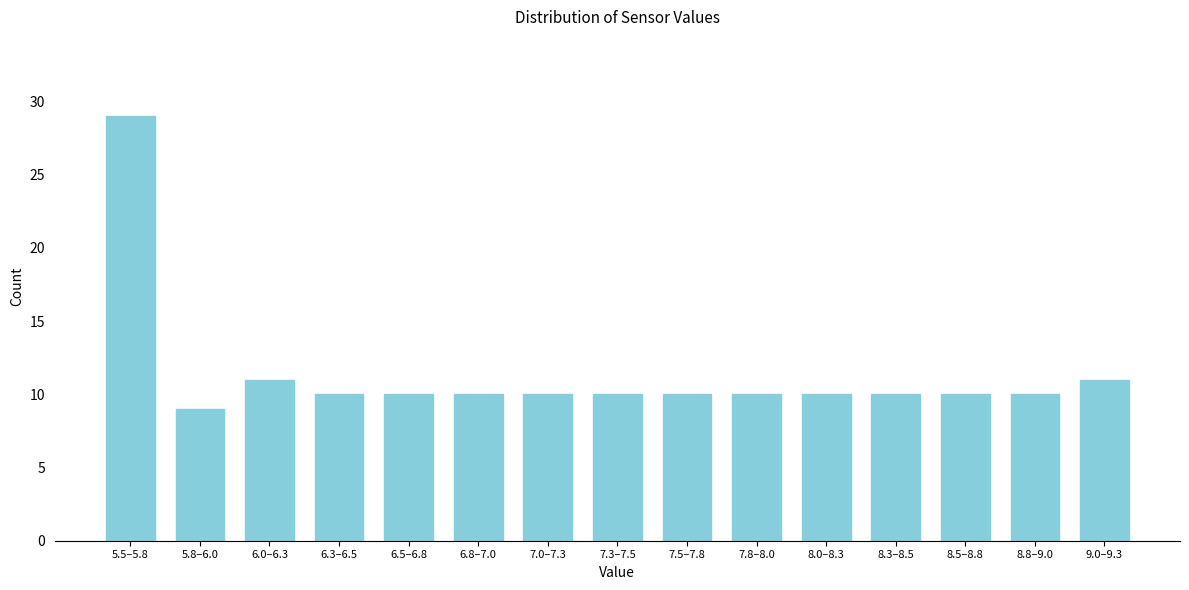

Reading right to left, transcribe all the data shown in this chart.

9.0–9.3=11	8.8–9.0=10	8.5–8.8=10	8.3–8.5=10	8.0–8.3=10	7.8–8.0=10	7.5–7.8=10	7.3–7.5=10	7.0–7.3=10	6.8–7.0=10	6.5–6.8=10	6.3–6.5=10	6.0–6.3=11	5.8–6.0=9	5.5–5.8=29